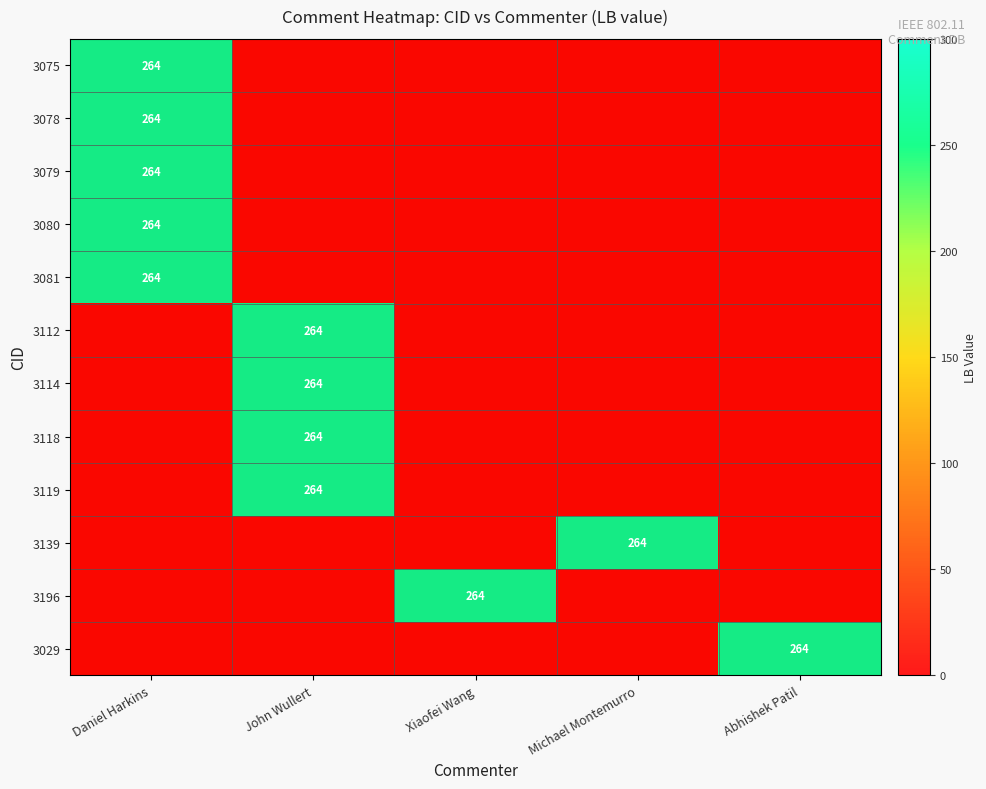

What is the maximum value shown in the chart?

264